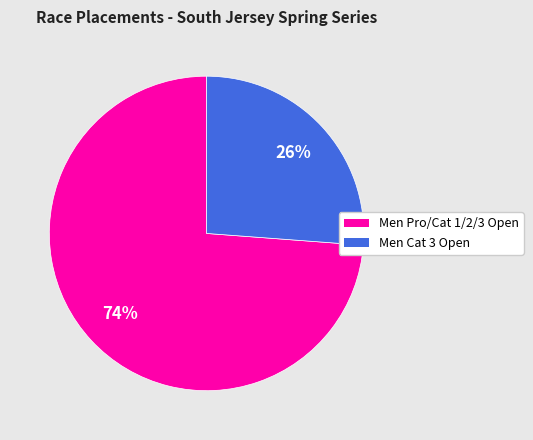

To the nearest percent, what portion does Men Pro/Cat 1/2/3 Open represent?

74%